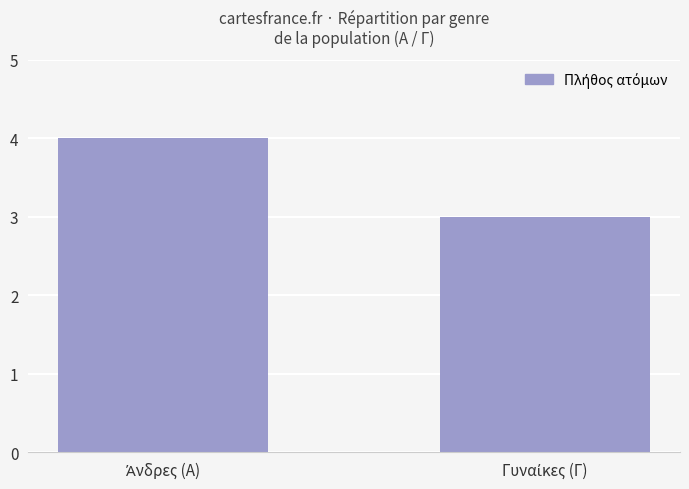

What is the sum of all values?

7